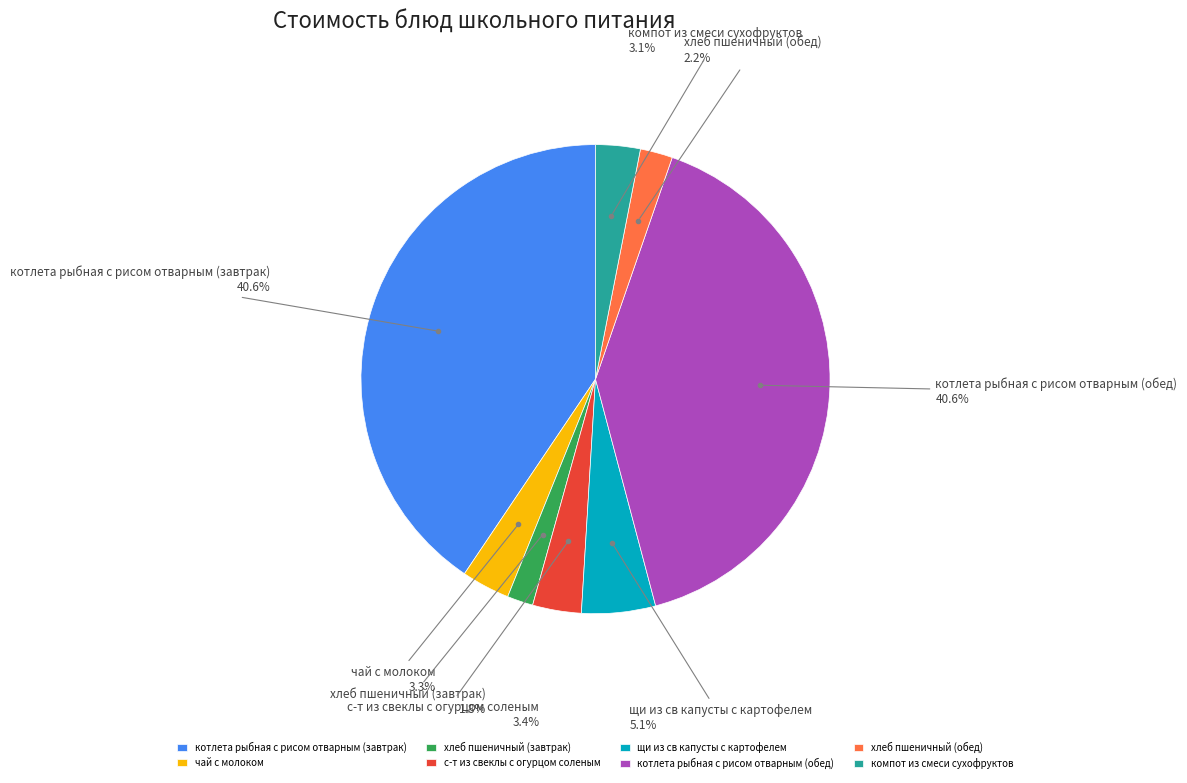

Does хлеб пшеничный (обед) account for over 50% of the chart?

No